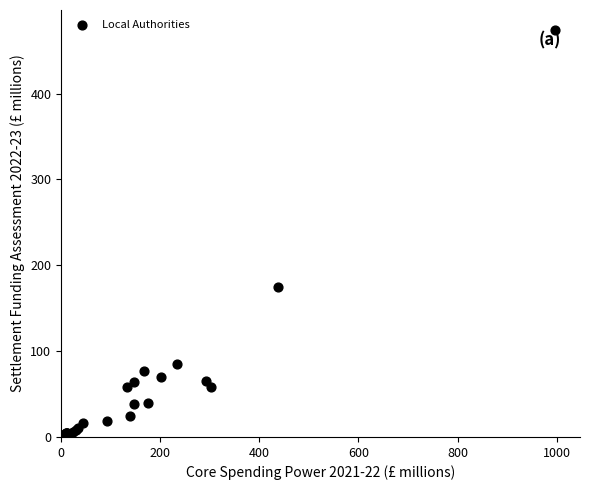

What Y value in the scatter plot is closest to 237?

175.1